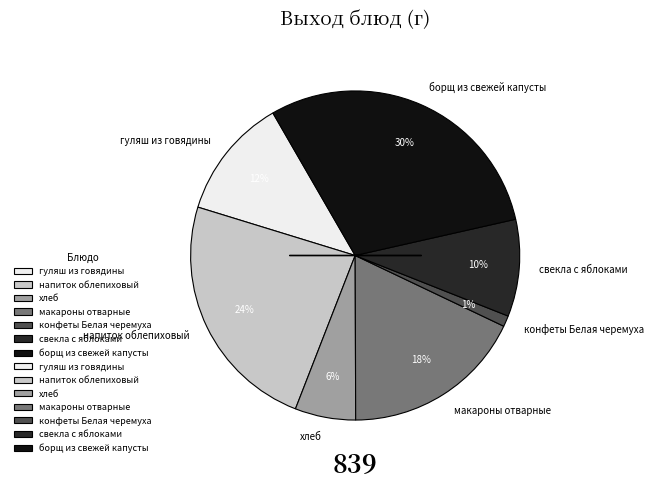

Is there a majority slice in this chart?

No